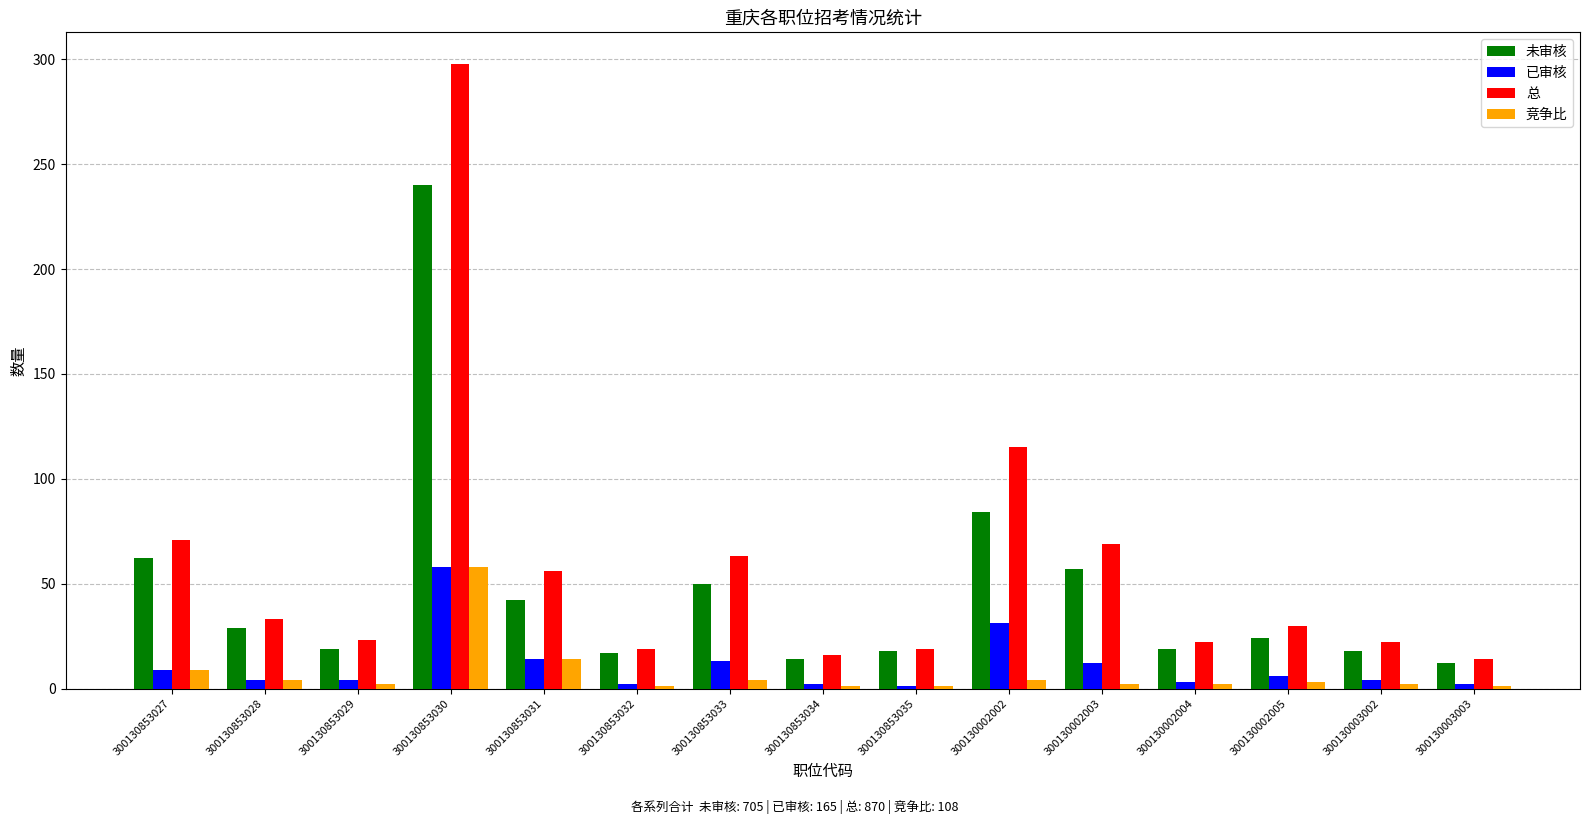

How many series are shown in this chart?

4